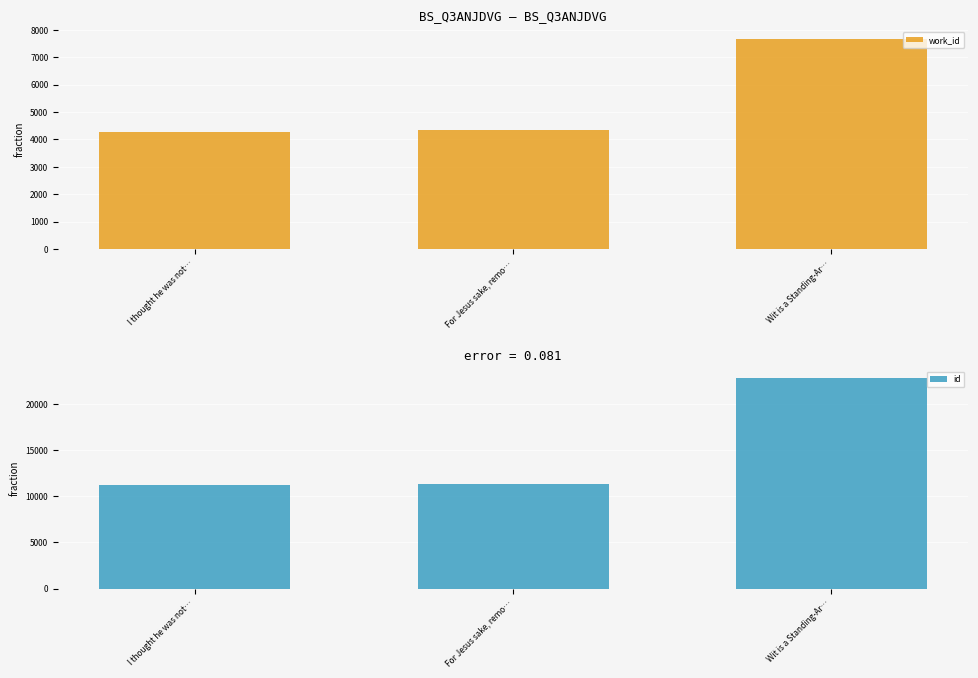

What is the difference between the maximum and minimum values in the work_id series?

3405